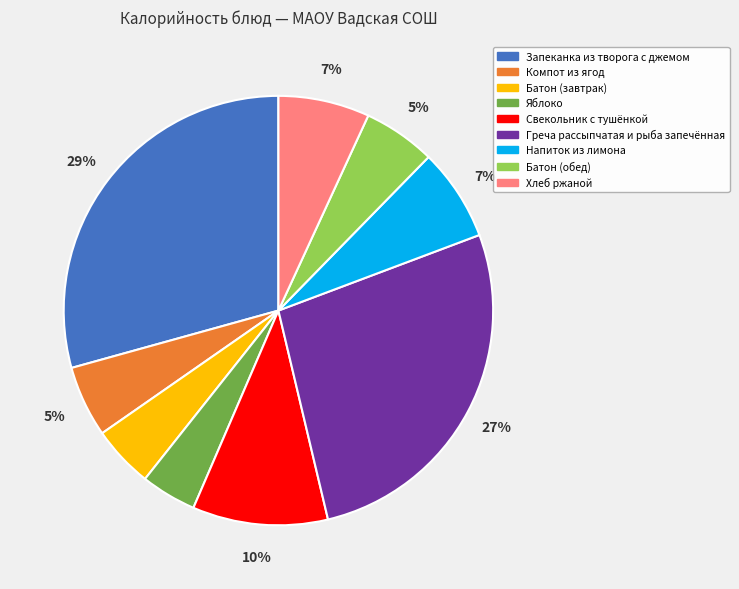

Is the sum of Батон (обед) and Греча рассыпчатая и рыба запечённая greater than half?

No